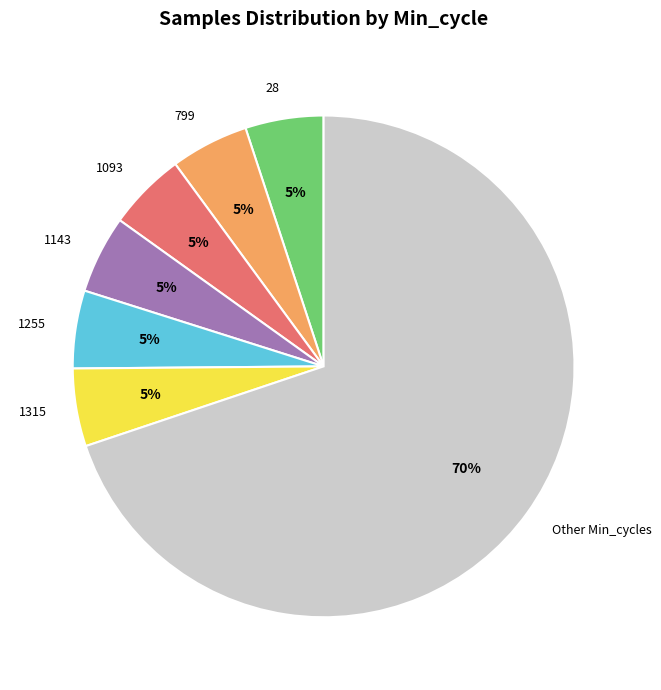

Count the number of slices in the pie.

7